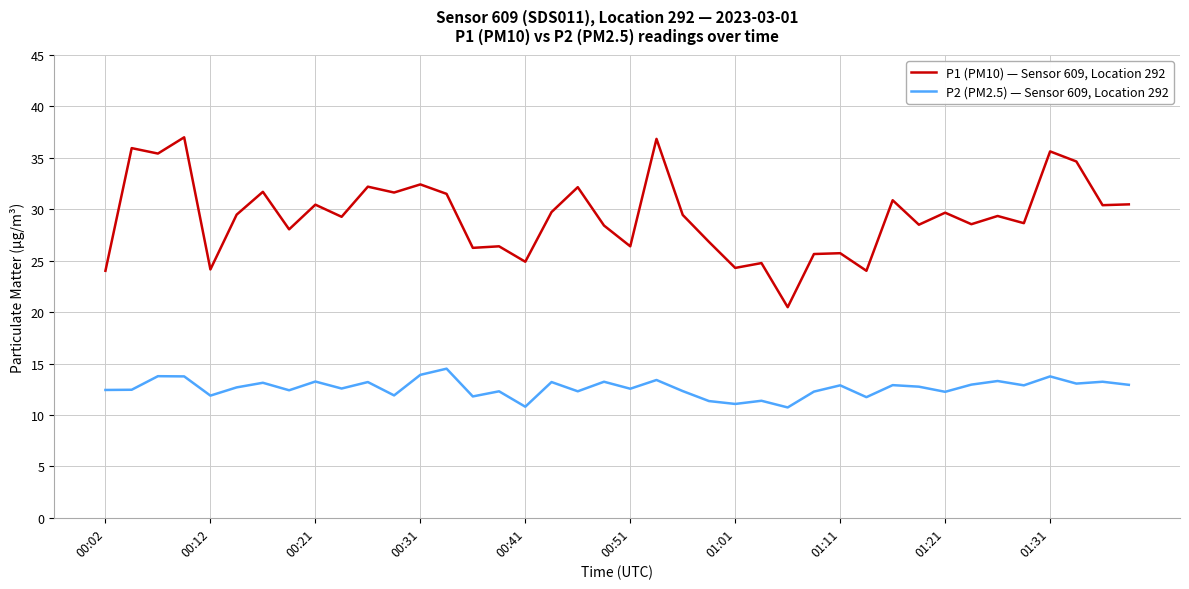

What is the highest value of the P1 (PM10) — Sensor 609, Location 292 series?

37.0